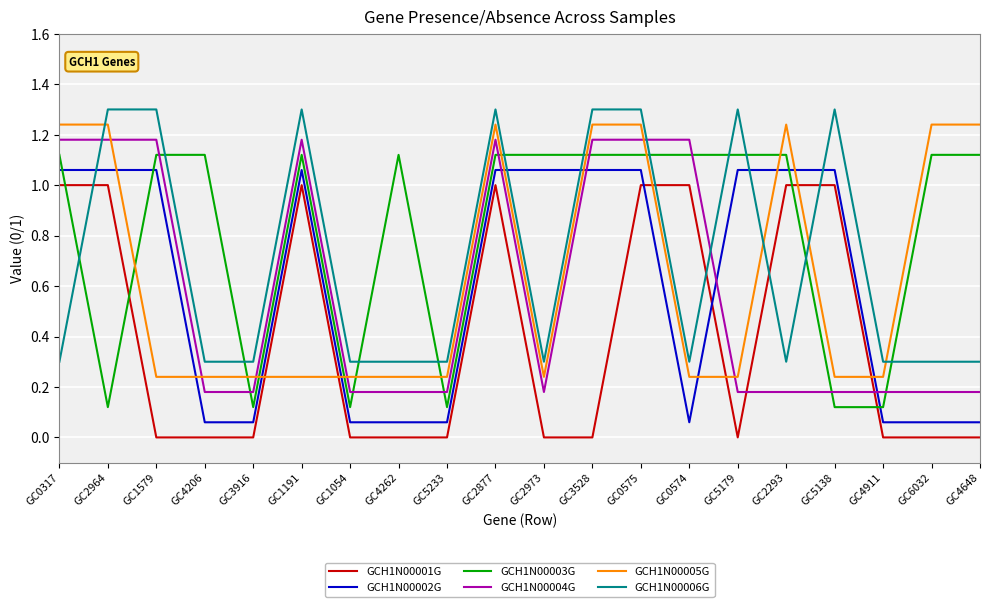

What position from the left is GC2877?

10